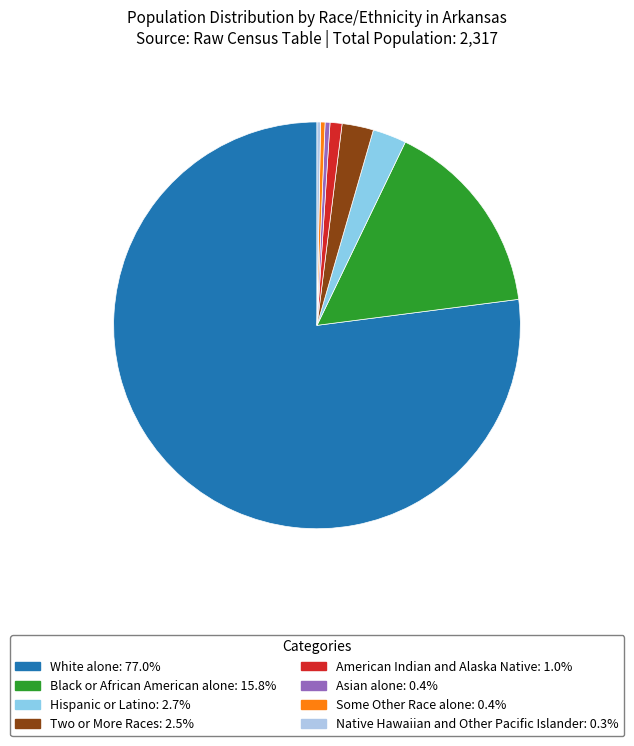

What is the smallest slice in the pie chart?

Native Hawaiian and Other Pacific Islander